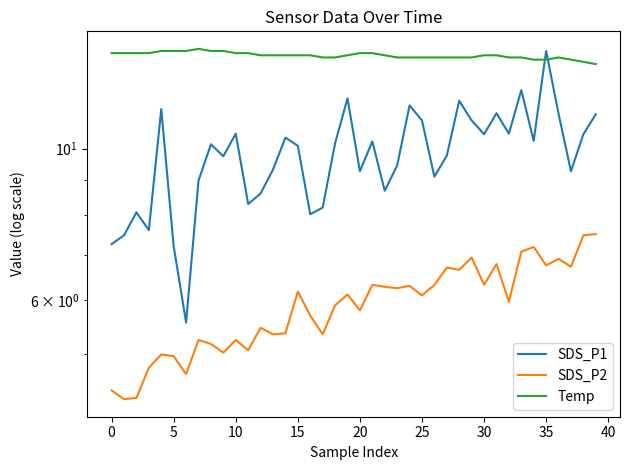

The Temp series shows 13.7 at 16. True or false?

True